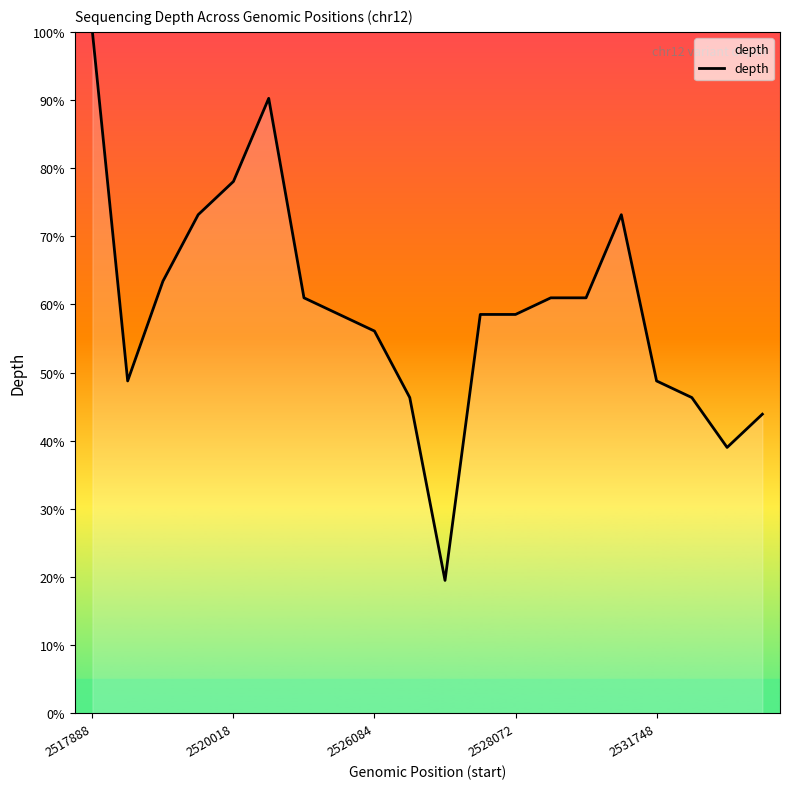

What is the difference between the second highest and minimum values?

70.7